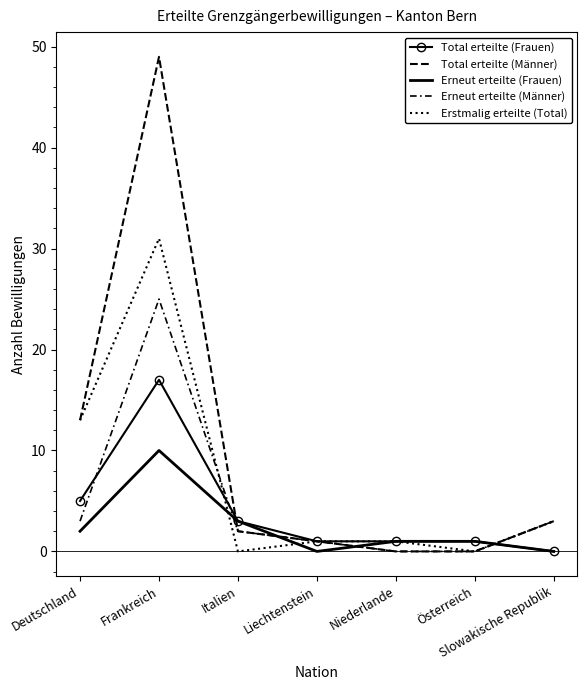

What are all the series names shown in the legend?

Total erteilte (Frauen), Total erteilte (Männer), Erneut erteilte (Frauen), Erneut erteilte (Männer), Erstmalig erteilte (Total)